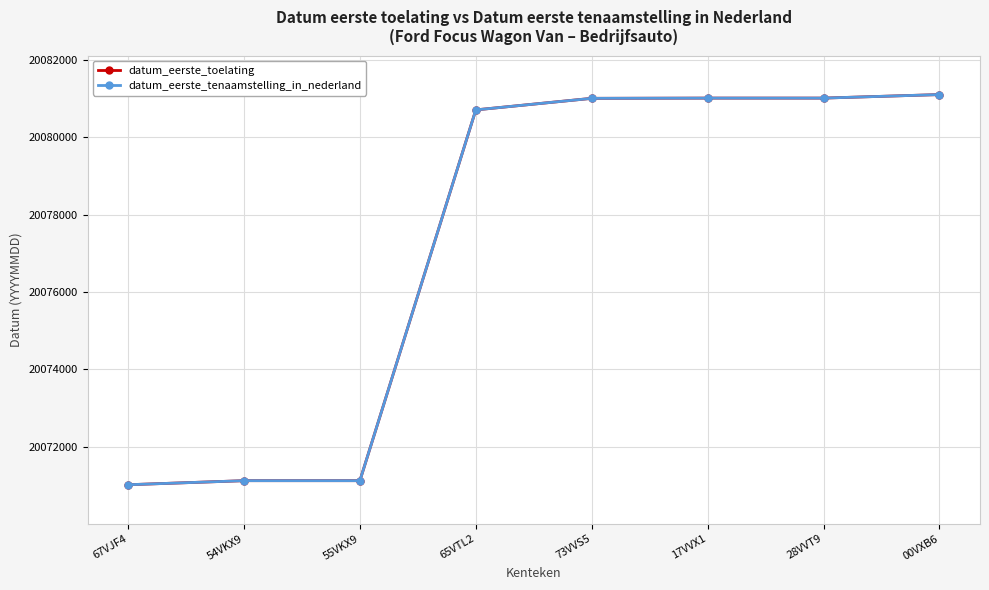

Does the chart have visible grid lines?

Yes